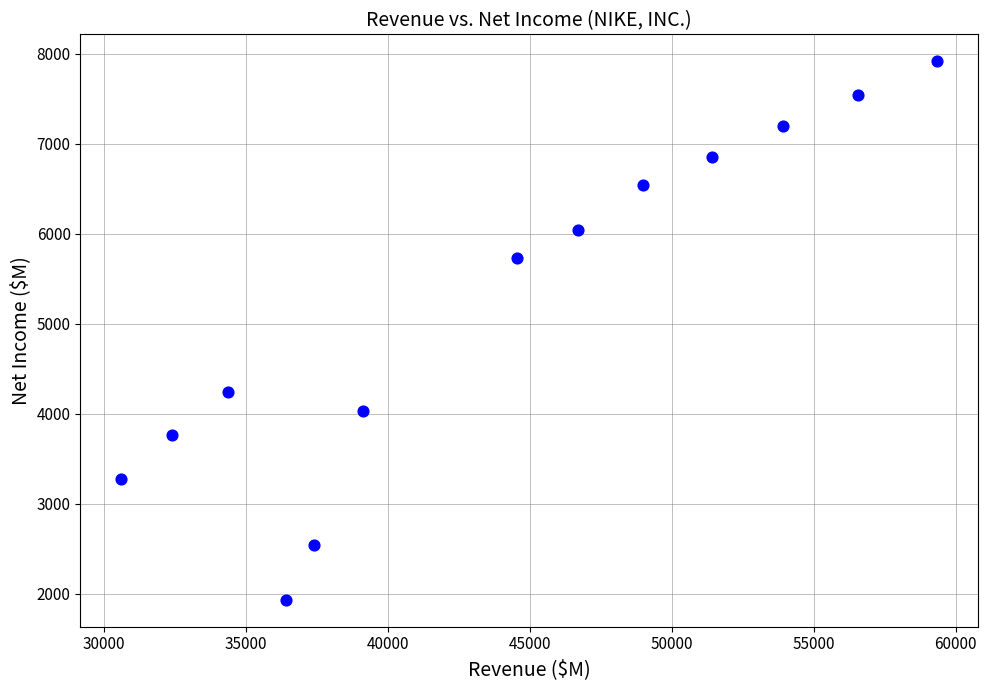

What Y value in the scatter plot is closest to 4924?

4240.0